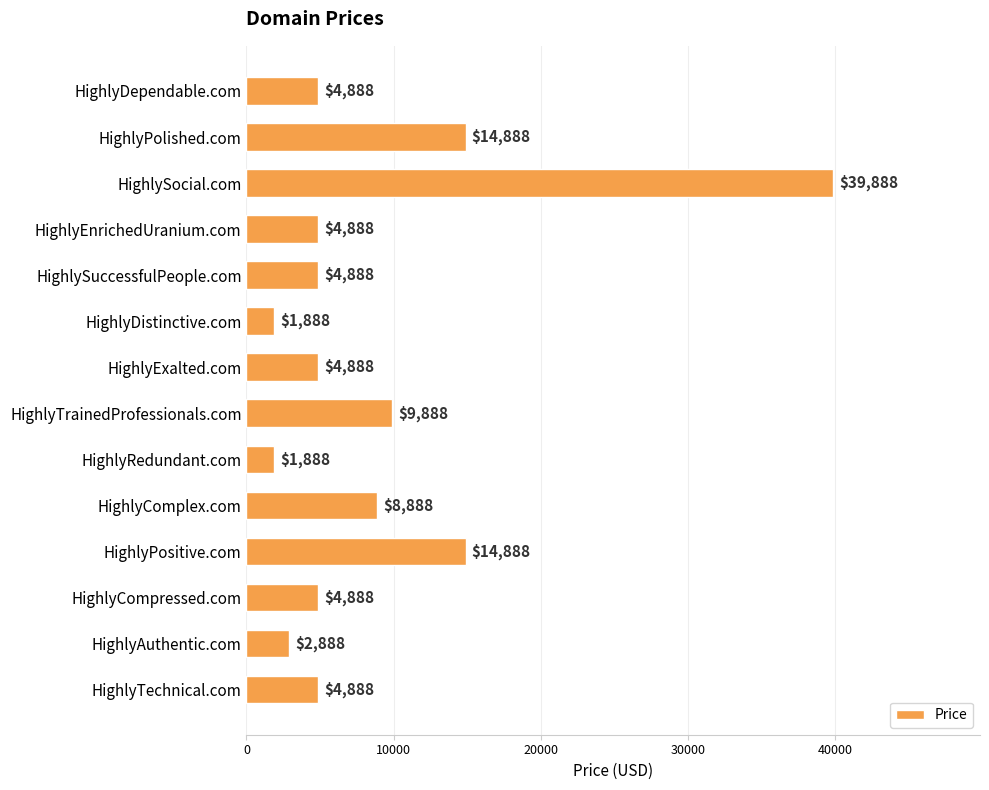

Which category has the highest value across all series?

HighlySocial.com